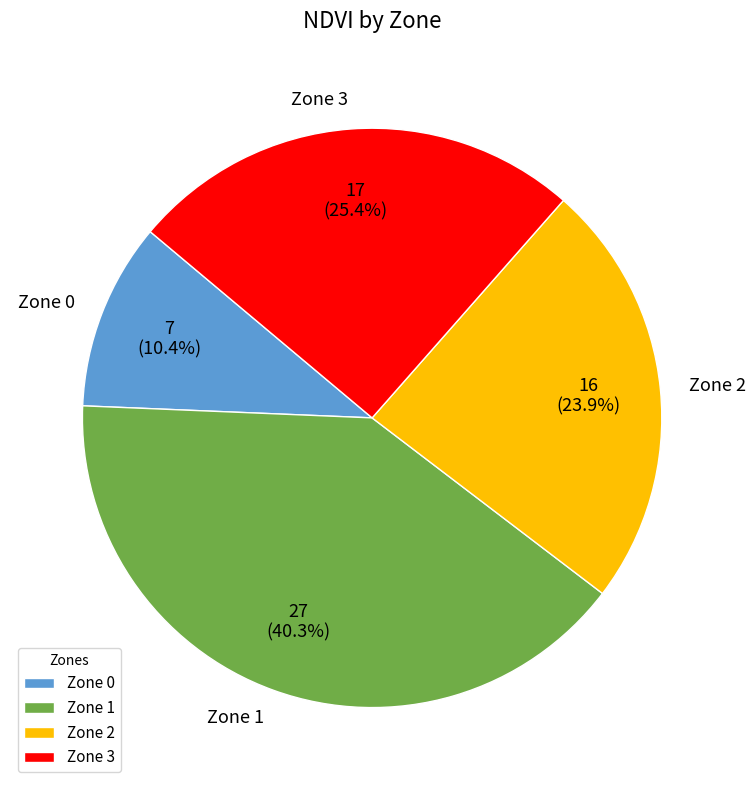

Which category has the smallest portion of the pie?

Zone 0